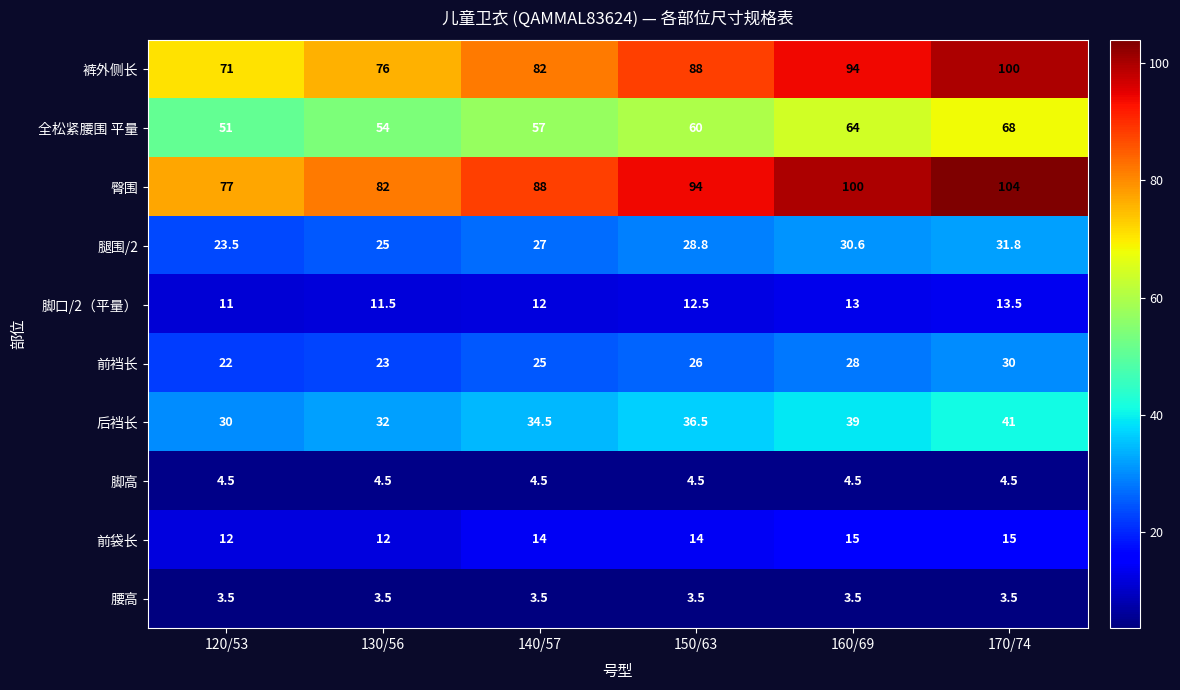

What is the total value across all series at 170/74?

411.3